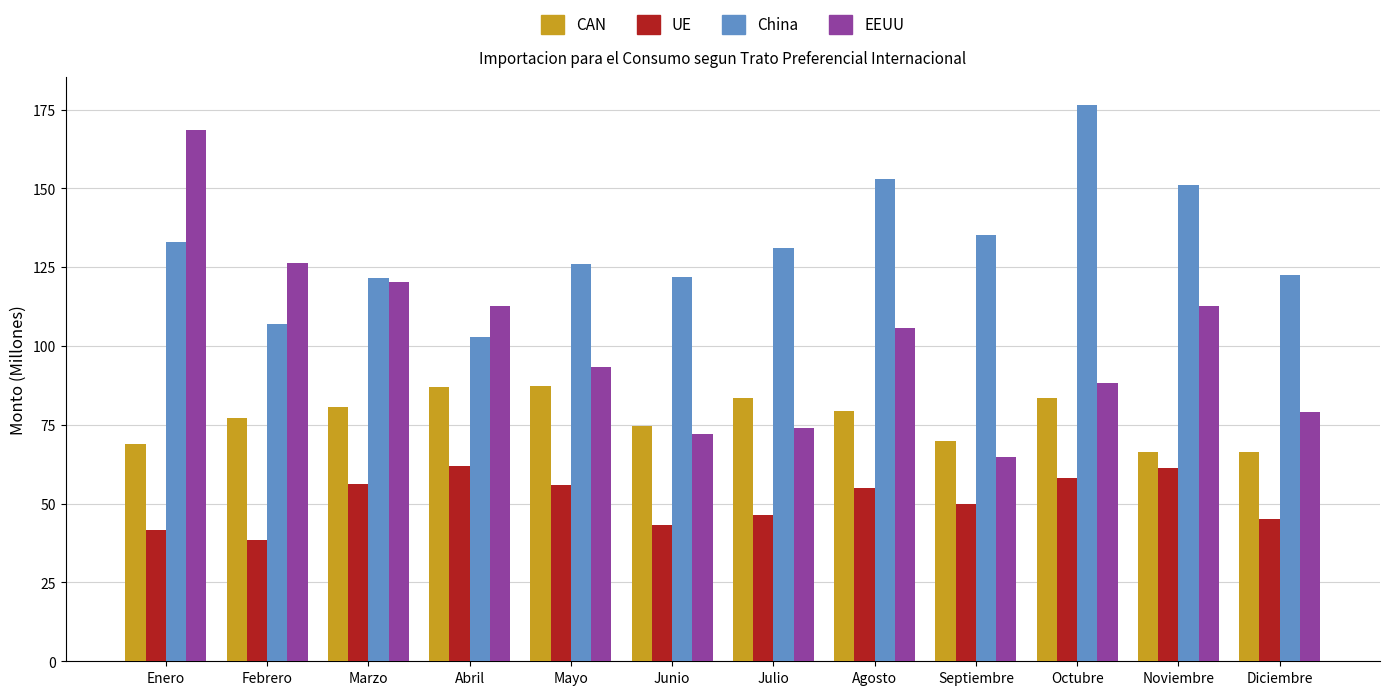

What is the greatest value displayed?

176.4